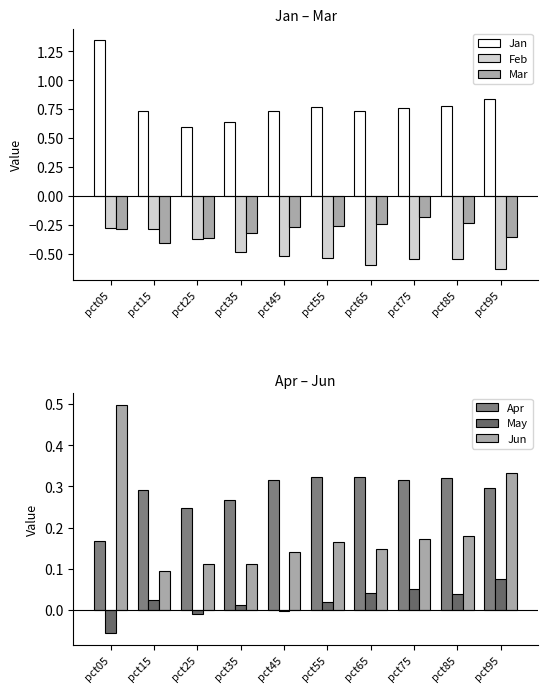

The Mar series shows -0.3 at pct75. True or false?

False